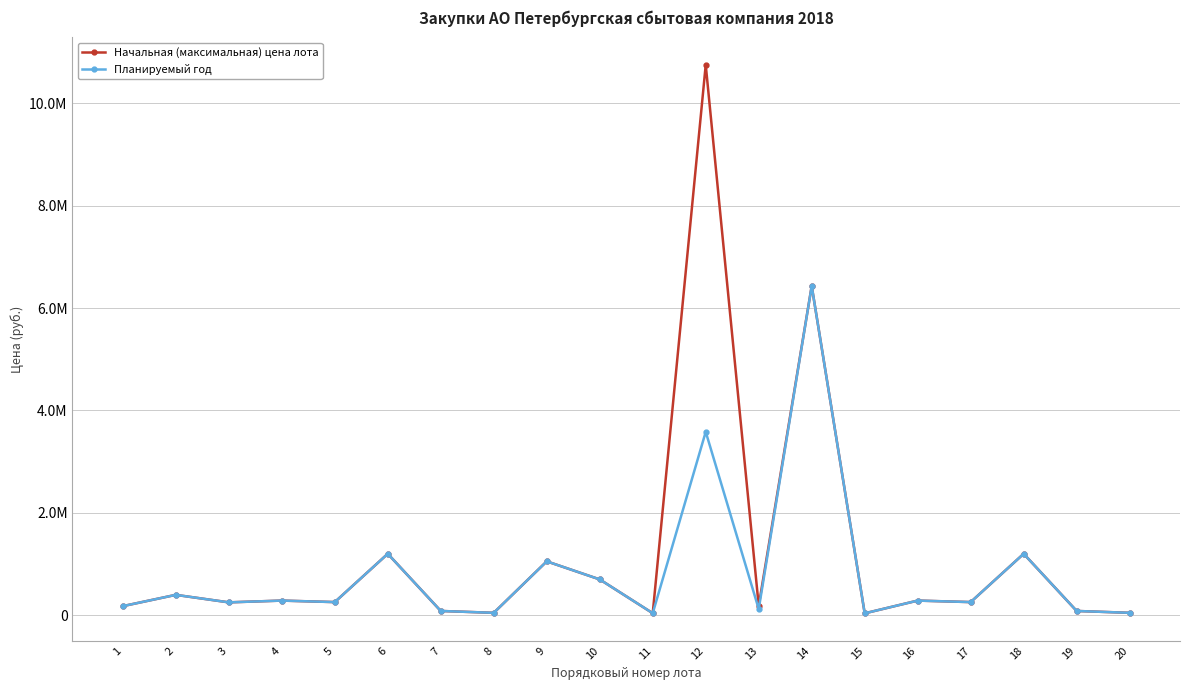

At which label does Планируемый год reach its peak?

14